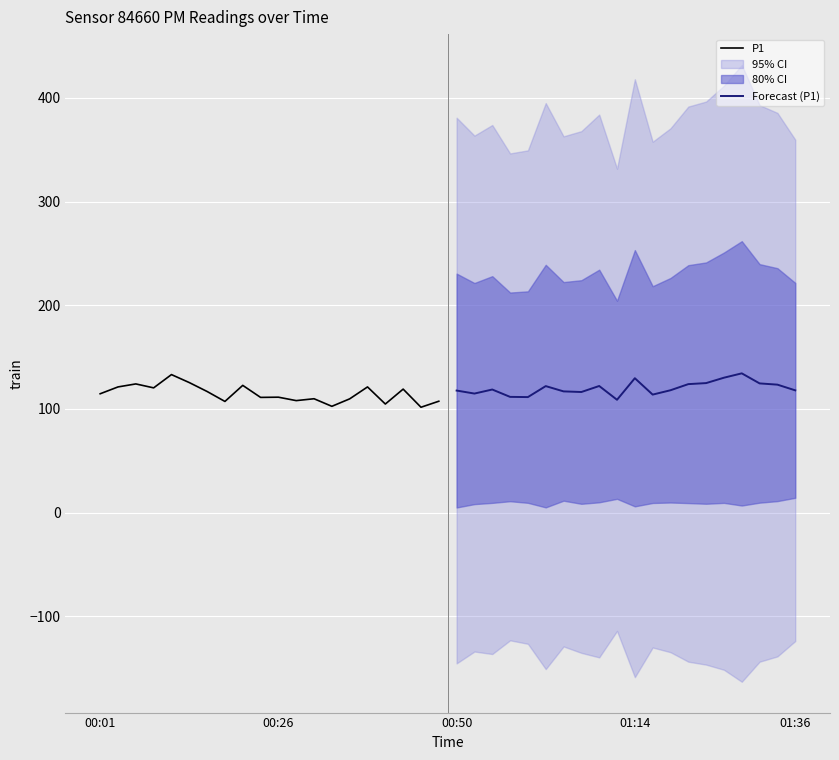

The P1 series shows 204.6 at 17. True or false?

False